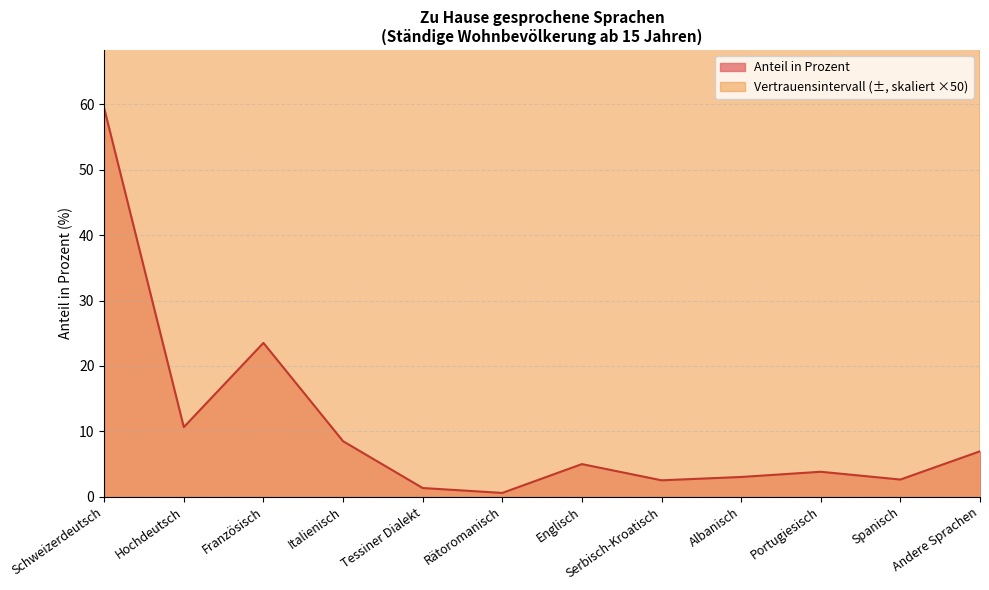

Is it true that Anteil in Prozent equals 23.5 at Französisch?

True